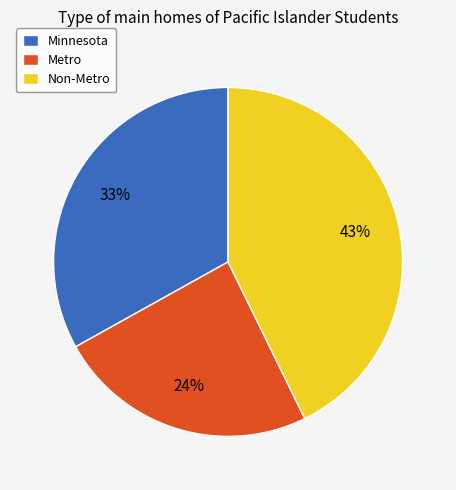

What is the largest slice in the pie chart?

Non-Metro